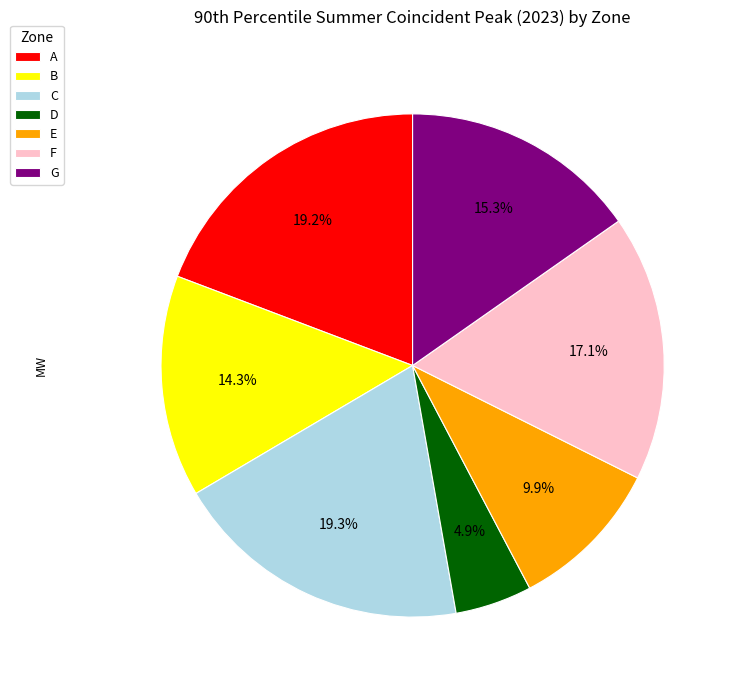

How many segments does this pie chart have?

7